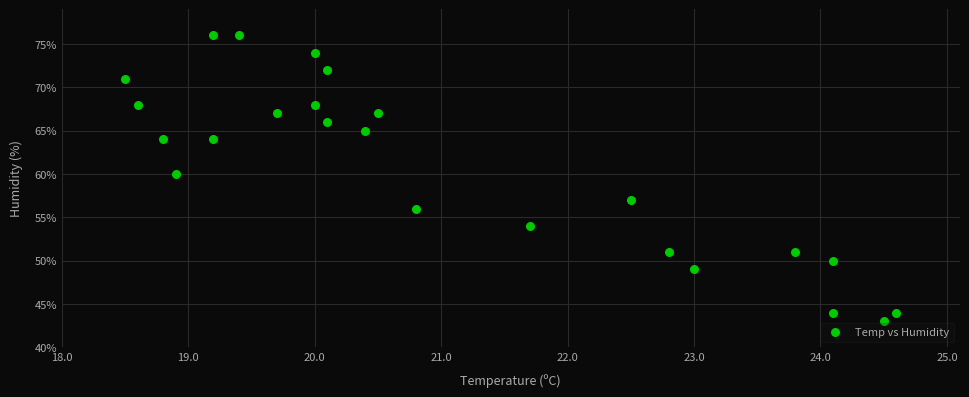

What Y value in the scatter plot is closest to 59?

60